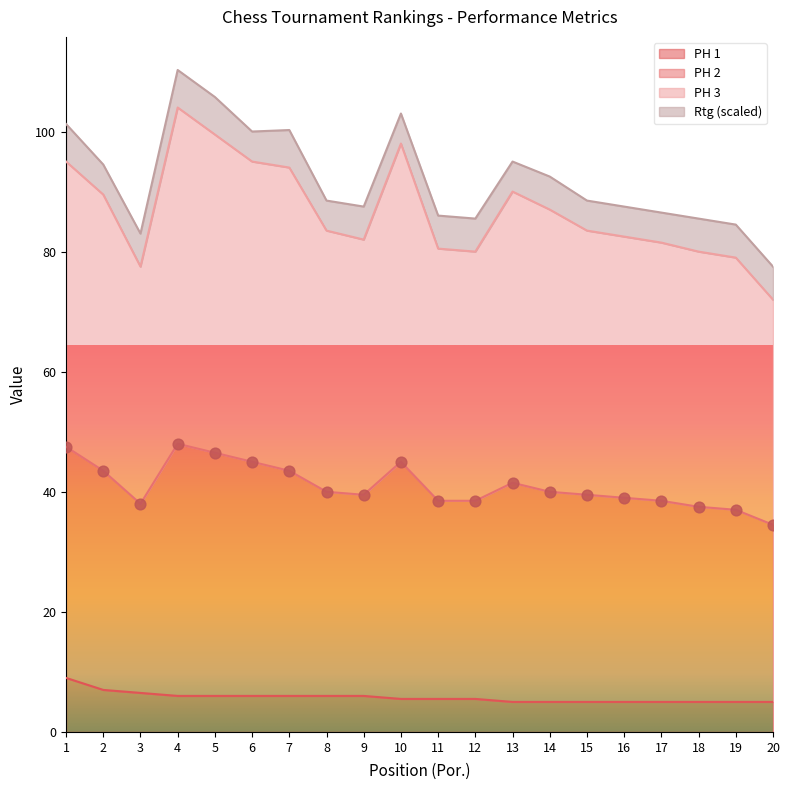

The value of PH 1 at 15 is 5.0. True or false?

True